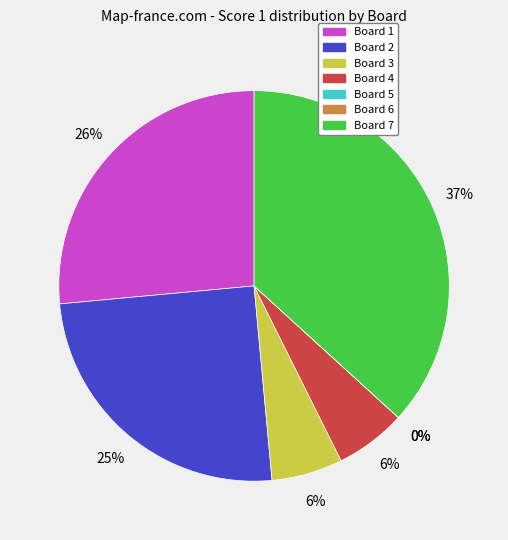

What percentage is the Board 2 slice, to the nearest percent?

25%